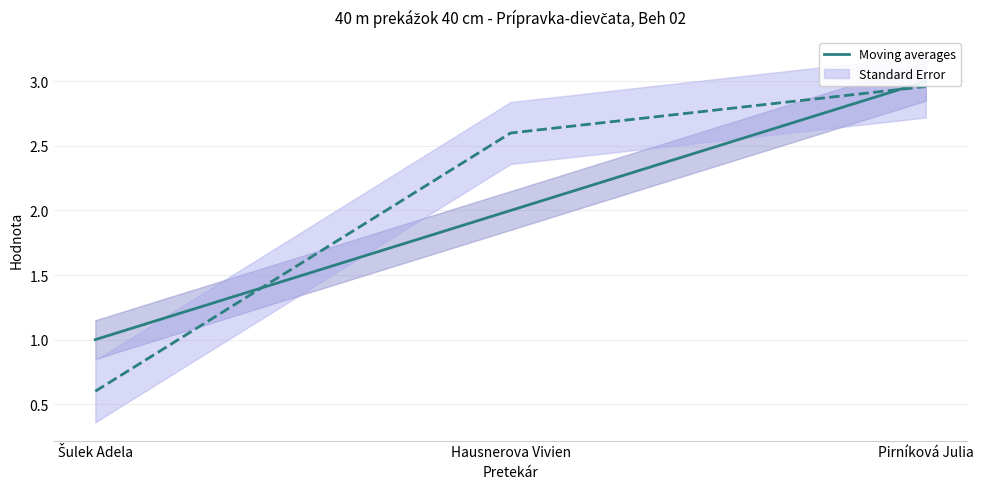

How many data points does each series have?

3